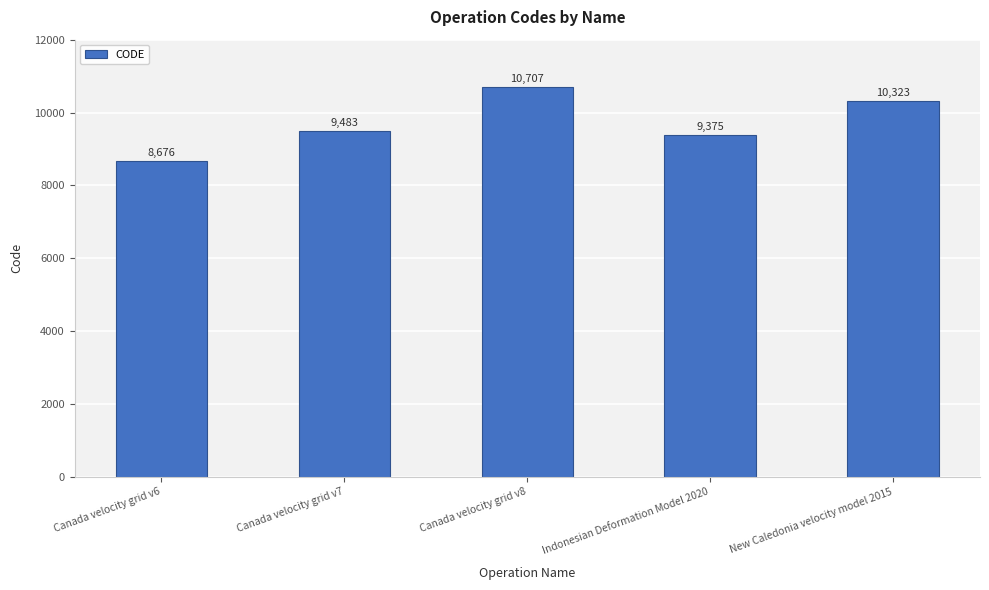

Is it true that the value at Canada velocity grid v8 is 2459?

False